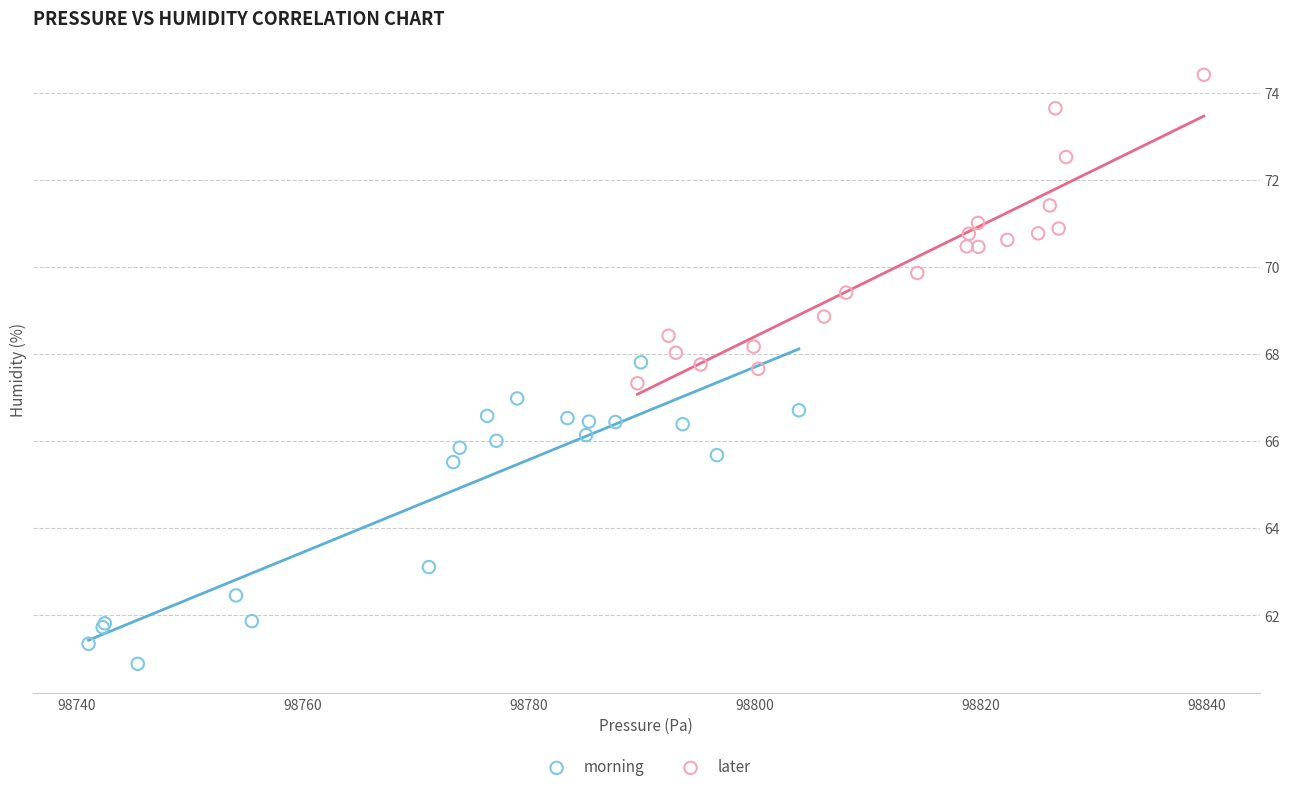

Which series contains the lowest Y value?

morning